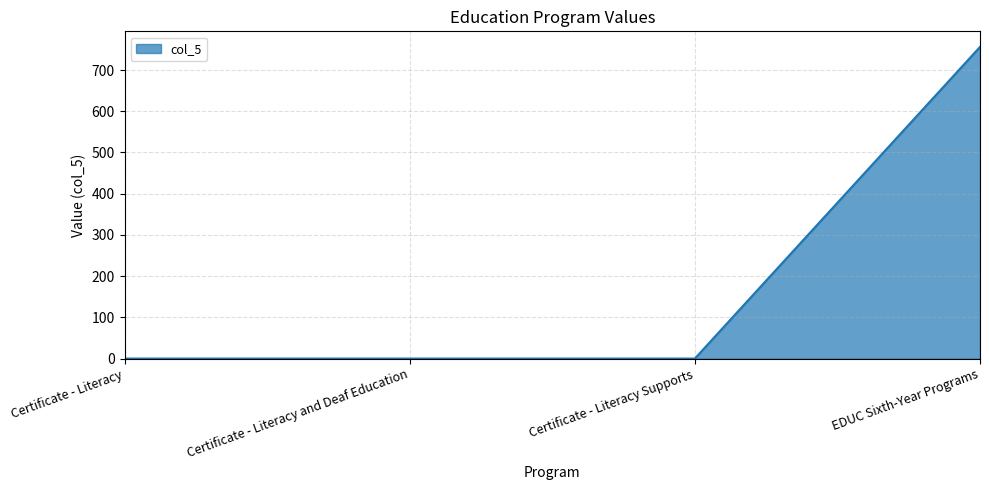

Is it true that the value at Certificate - Literacy Supports is 0?

True